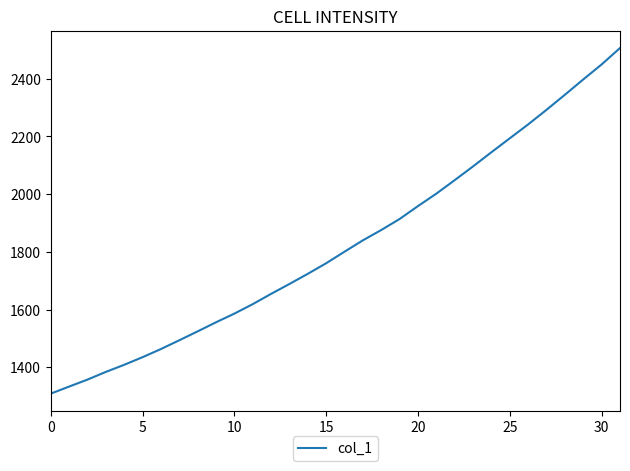

What is the difference between the maximum and minimum values?

1197.9